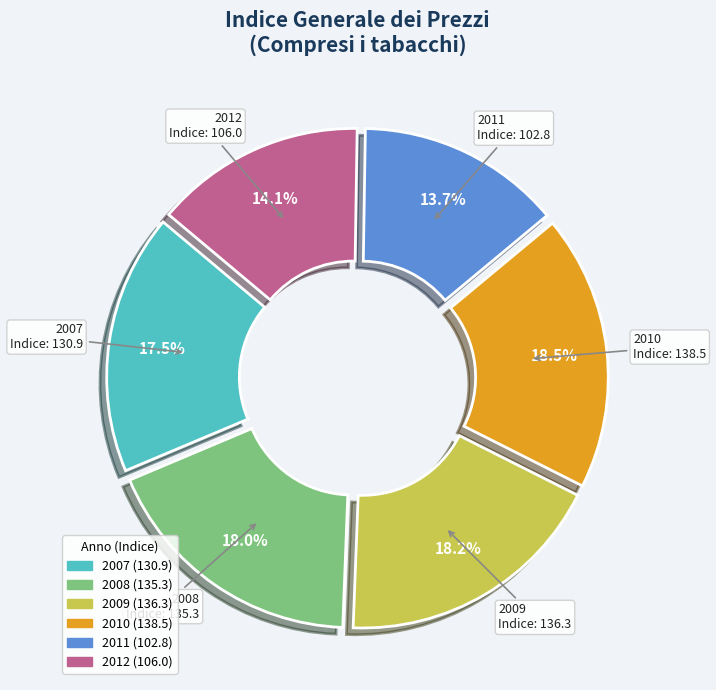

Between 2007 and 2011, which is larger?

2007